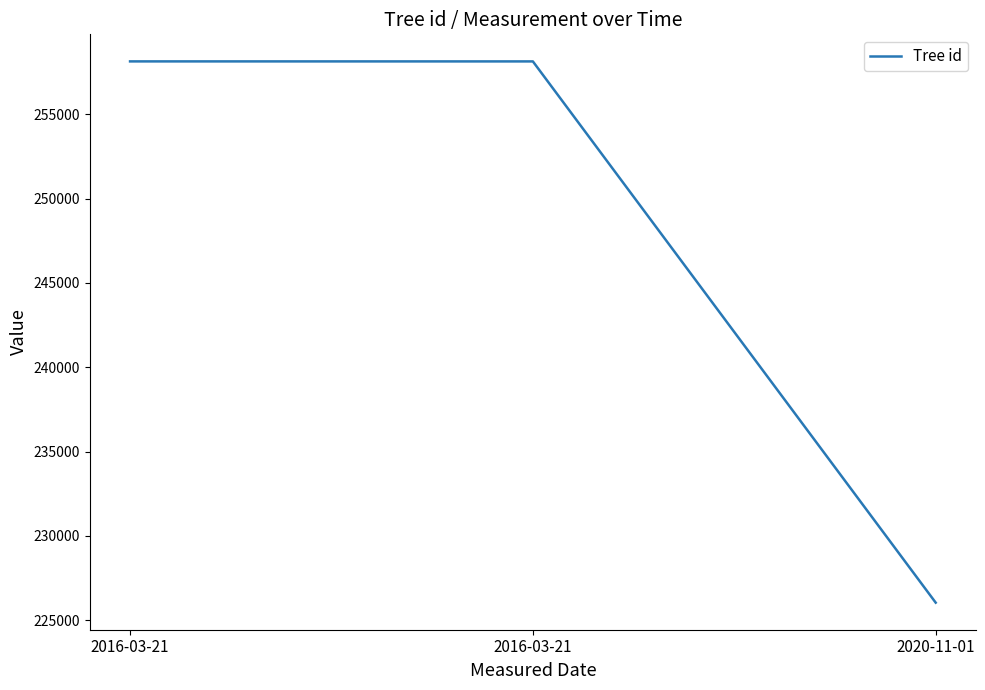

What is the value of the 1st point from the left?

258135